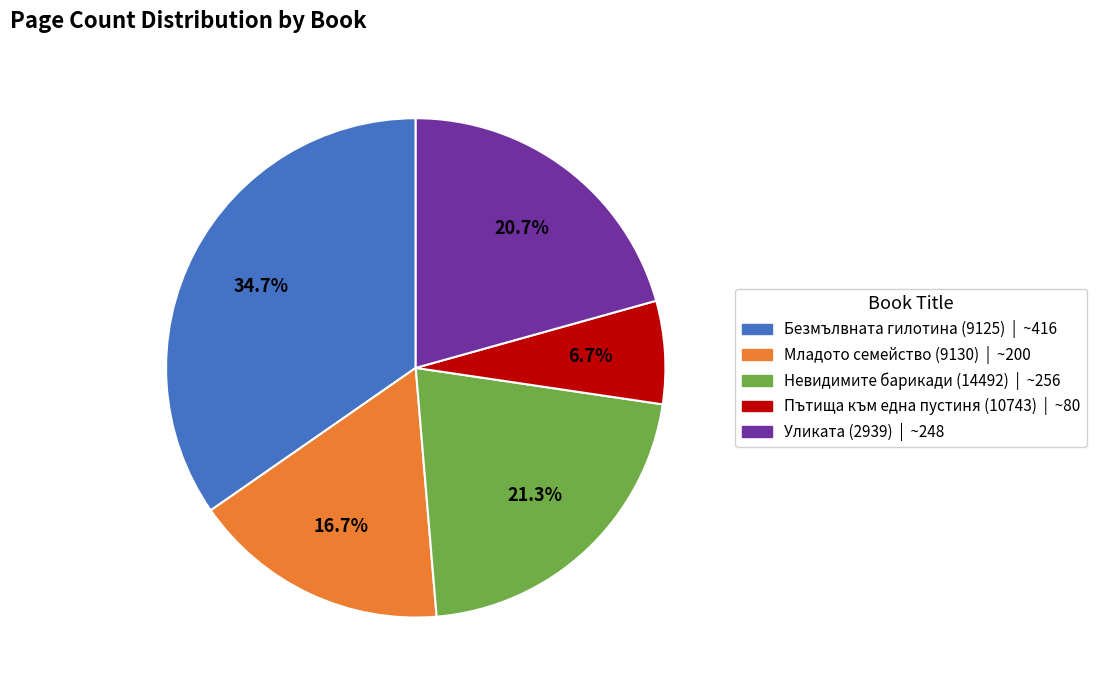

Do Уликата (2939) and Безмълвната гилотина (9125) together represent more than half of the pie?

Yes